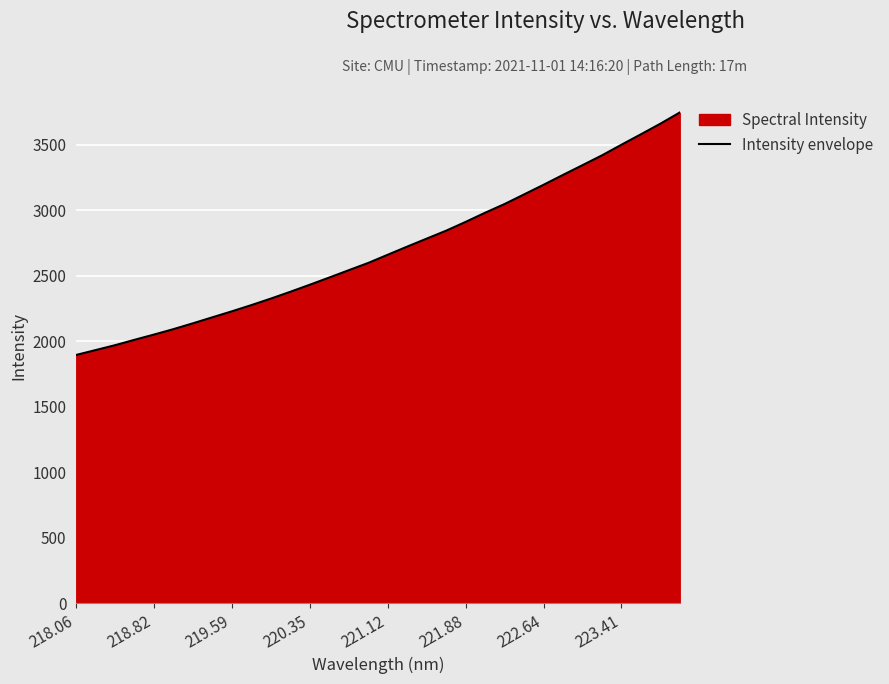

How many lines are shown in the chart?

1